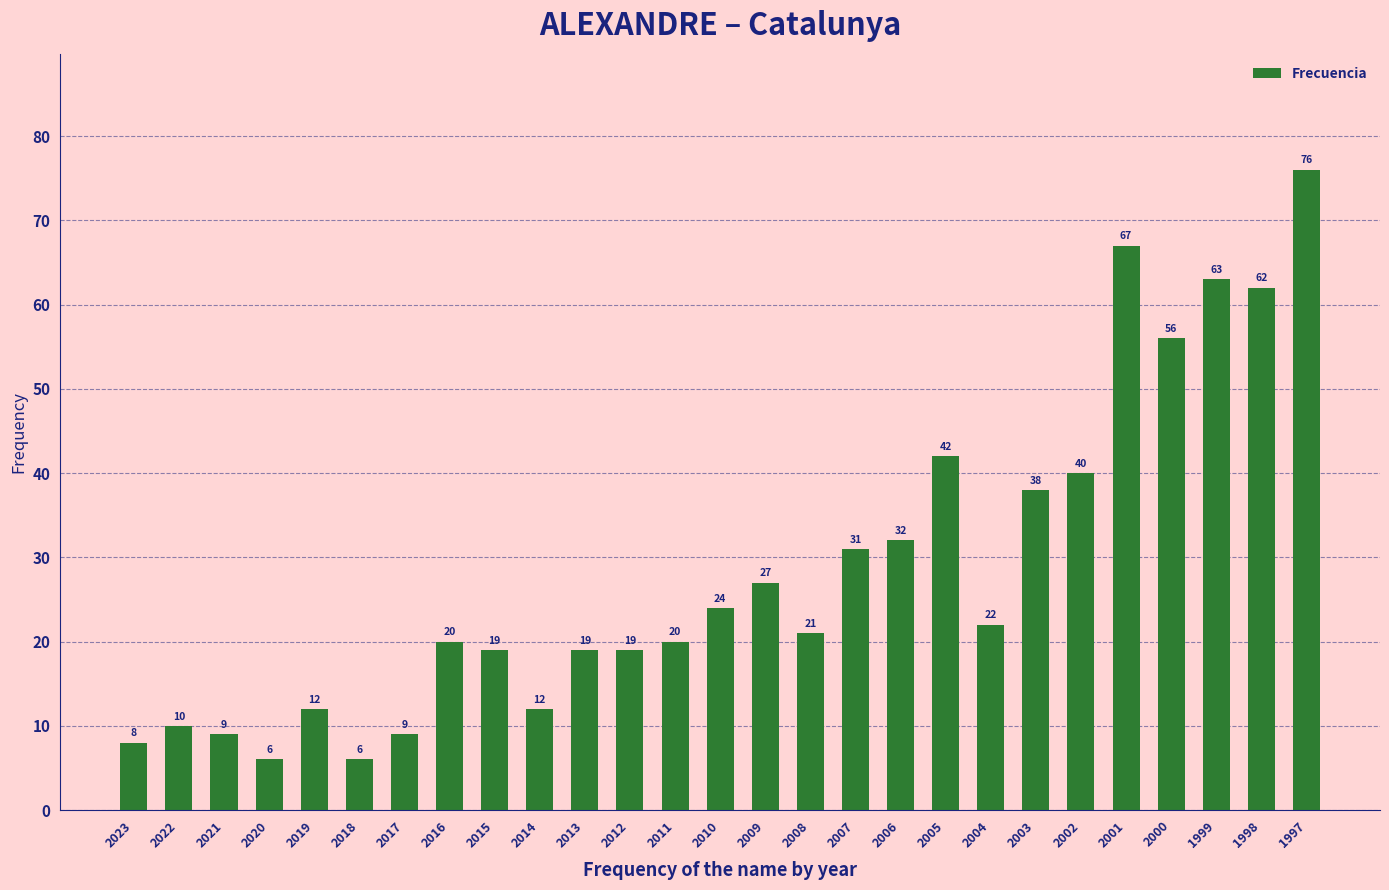

Are the bars horizontal?

No